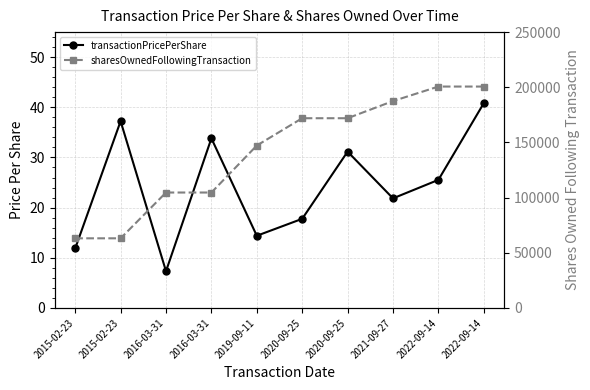

How many distinct data groups are displayed?

2